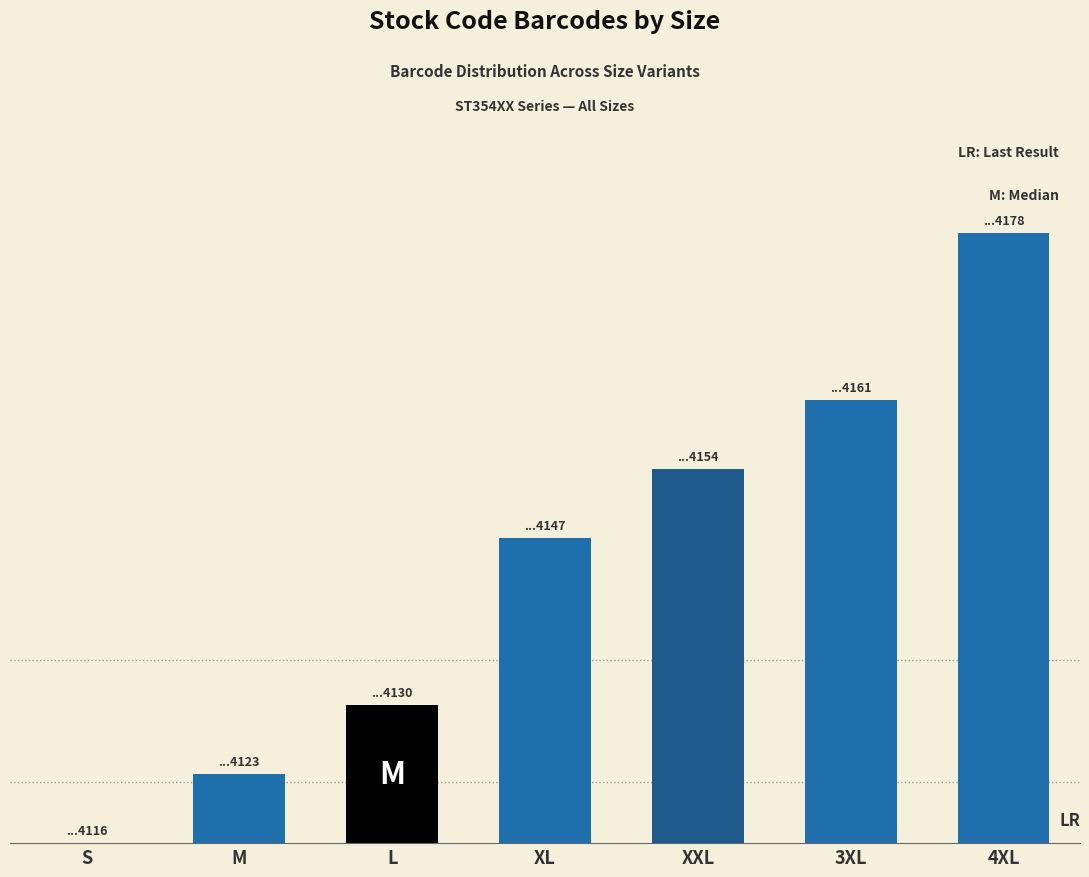

Are the bars horizontal?

No